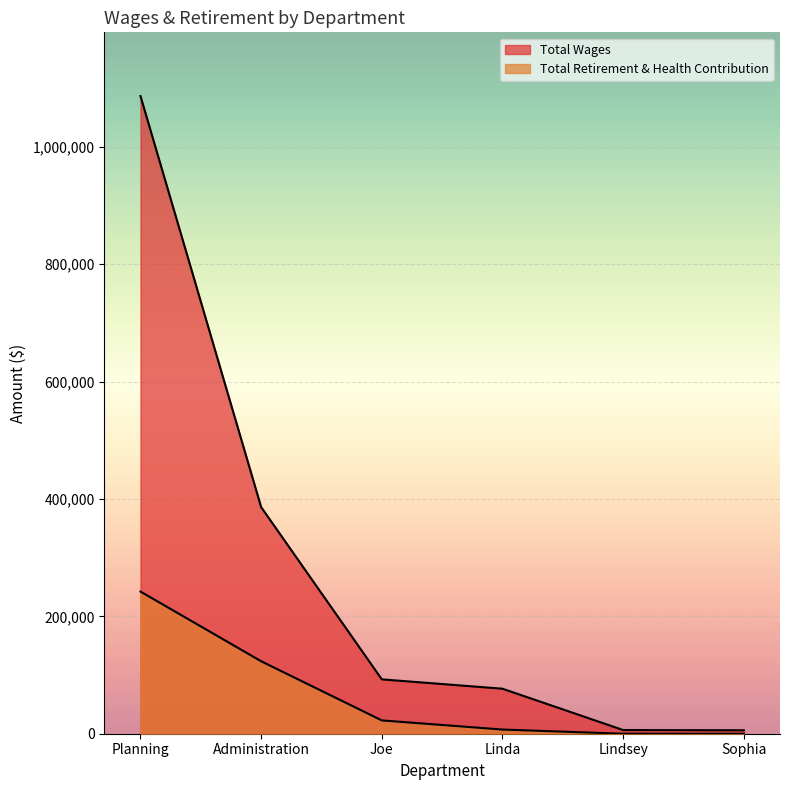

Which series has the widest spread of values?

Total Wages